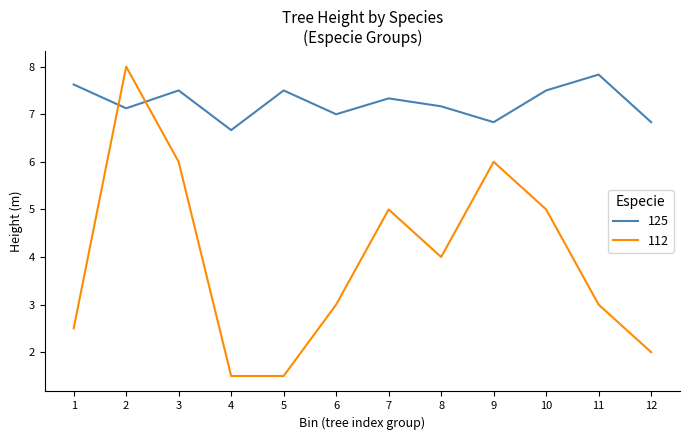

The value of 125 at 2 is 7.1. True or false?

True